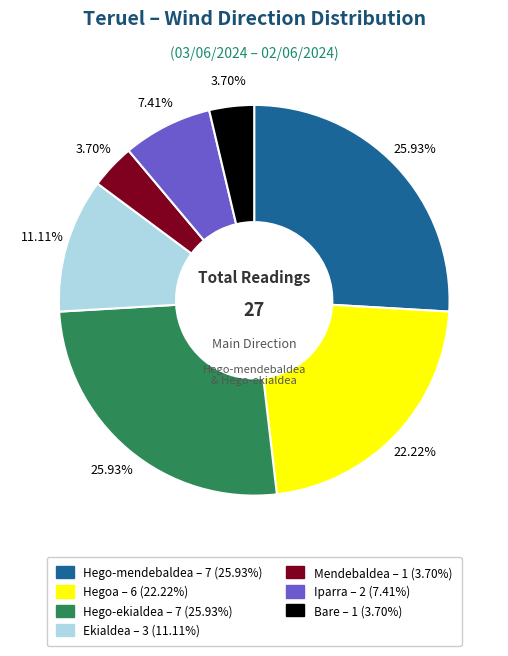

Is there any slice that represents more than half of the pie?

No